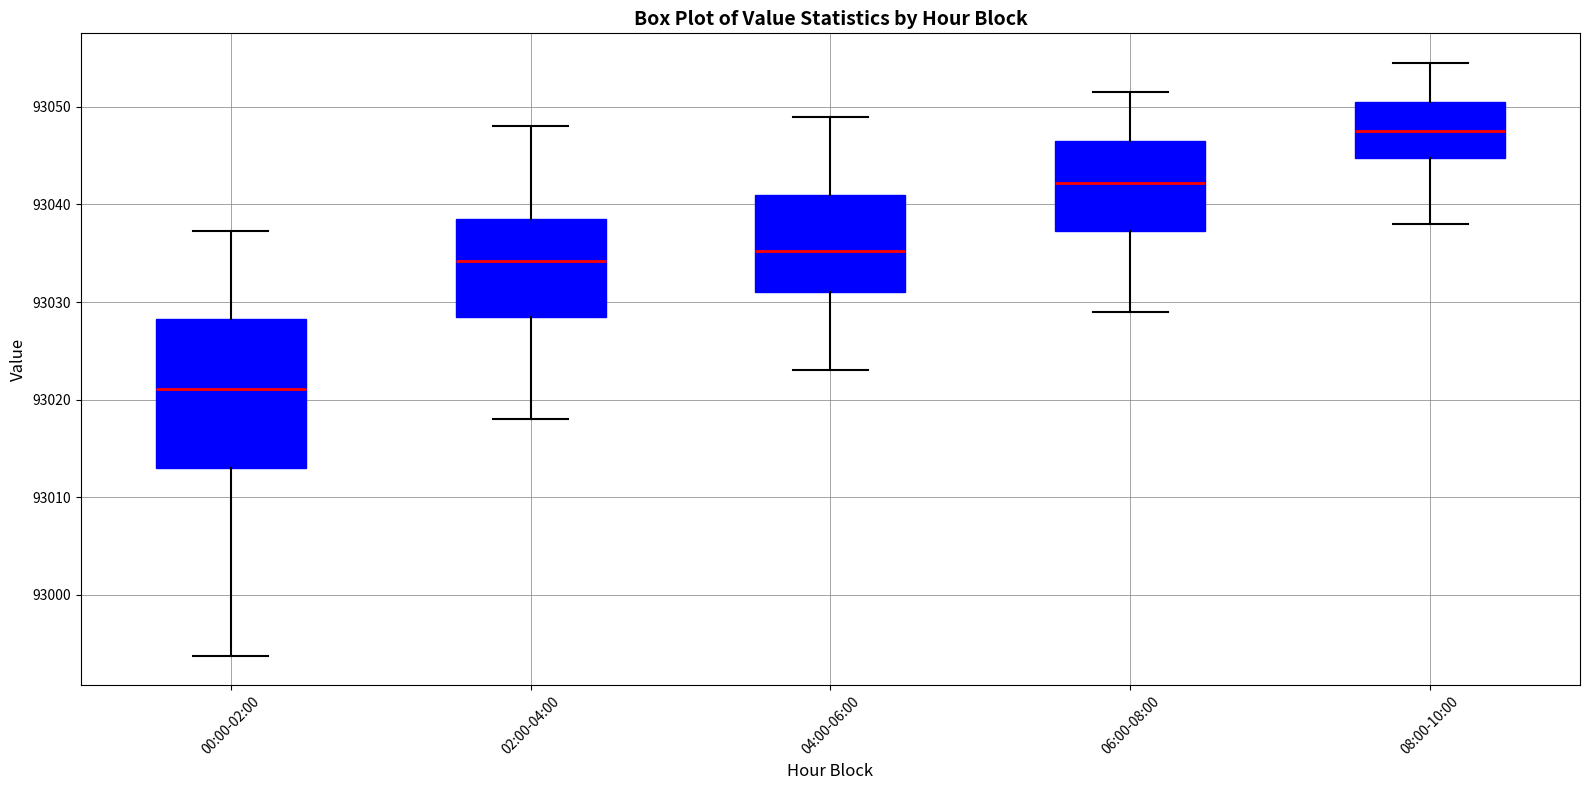

Which box has the lowest median line?

00:00-02:00